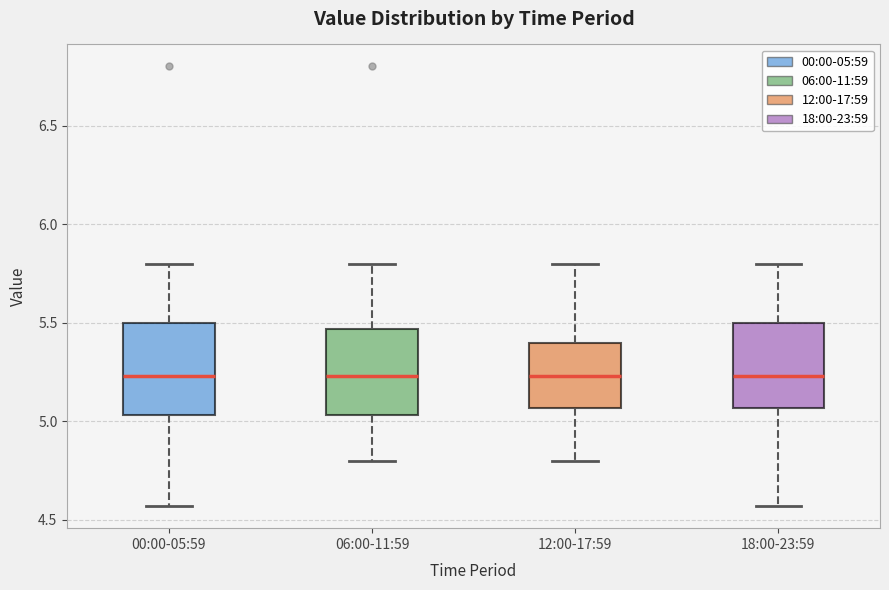

Reading left to right, read every box against the y-axis: the position of its median line, the range the box covers, and the ends of its whiskers. The values are not printed on the chart, so give them approximately, as read against the axis.

00:00-05:59: median 5.25, box 5.05 to 5.50, whiskers 4.55 to 5.80
06:00-11:59: median 5.25, box 5.05 to 5.45, whiskers 4.80 to 5.80
12:00-17:59: median 5.25, box 5.05 to 5.40, whiskers 4.80 to 5.80
18:00-23:59: median 5.25, box 5.05 to 5.50, whiskers 4.55 to 5.80